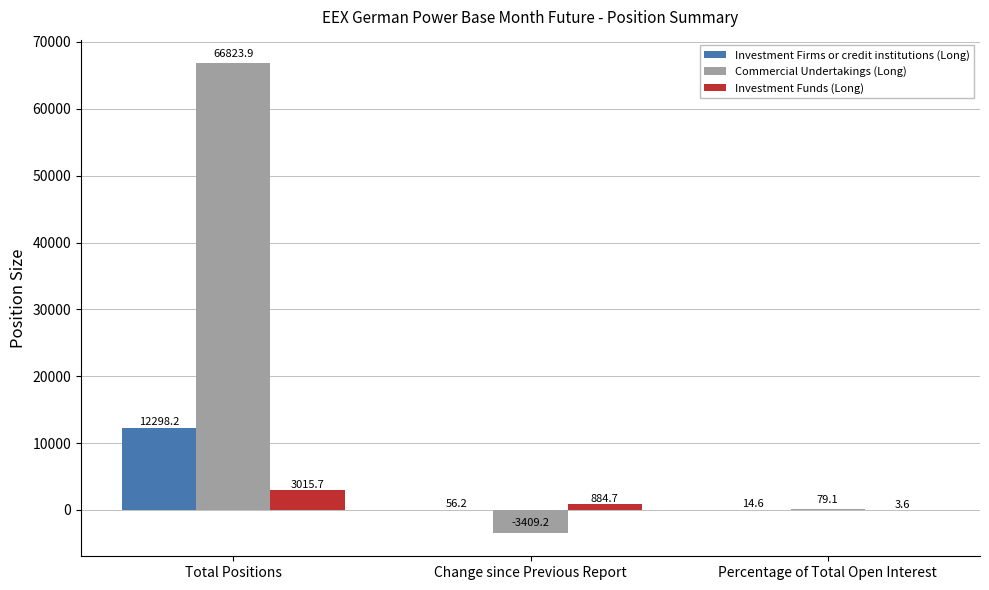

Are the bars grouped side by side (vs. stacked)?

Yes